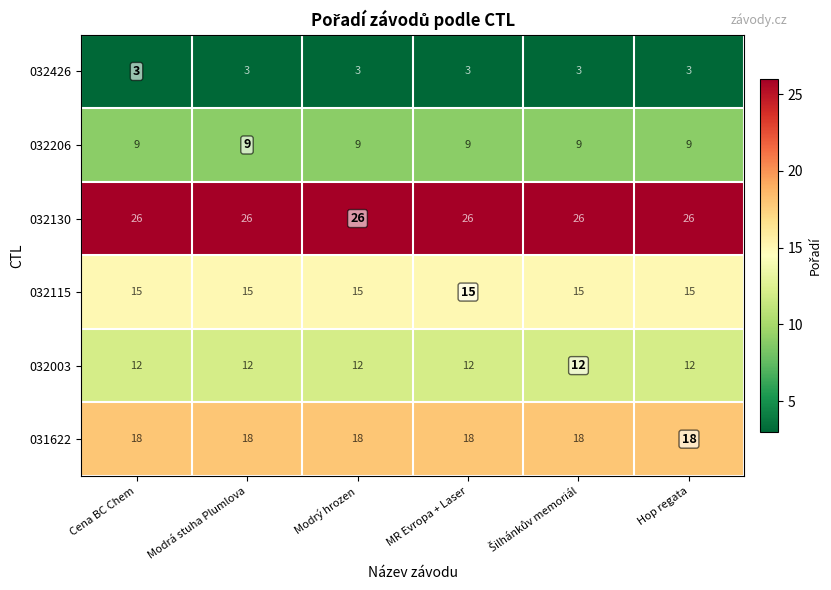

The 031622 series shows 18 at Modrá stuha Plumlova. True or false?

True